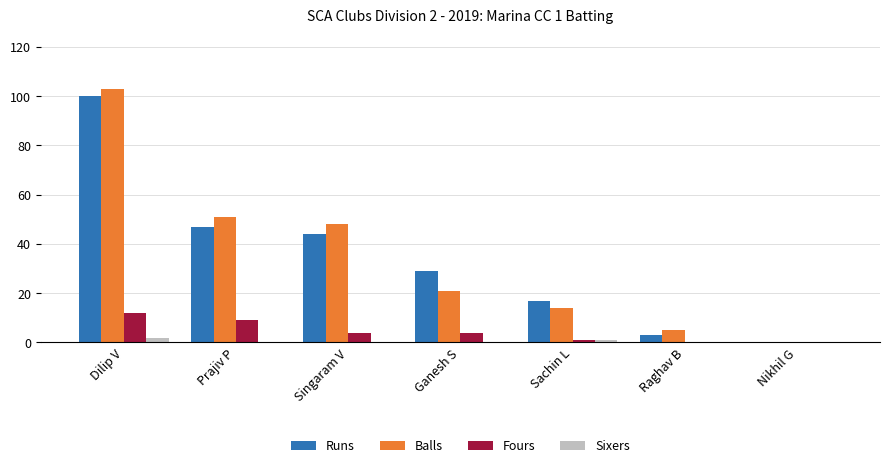

The value of Balls at Ganesh S is 31. True or false?

False